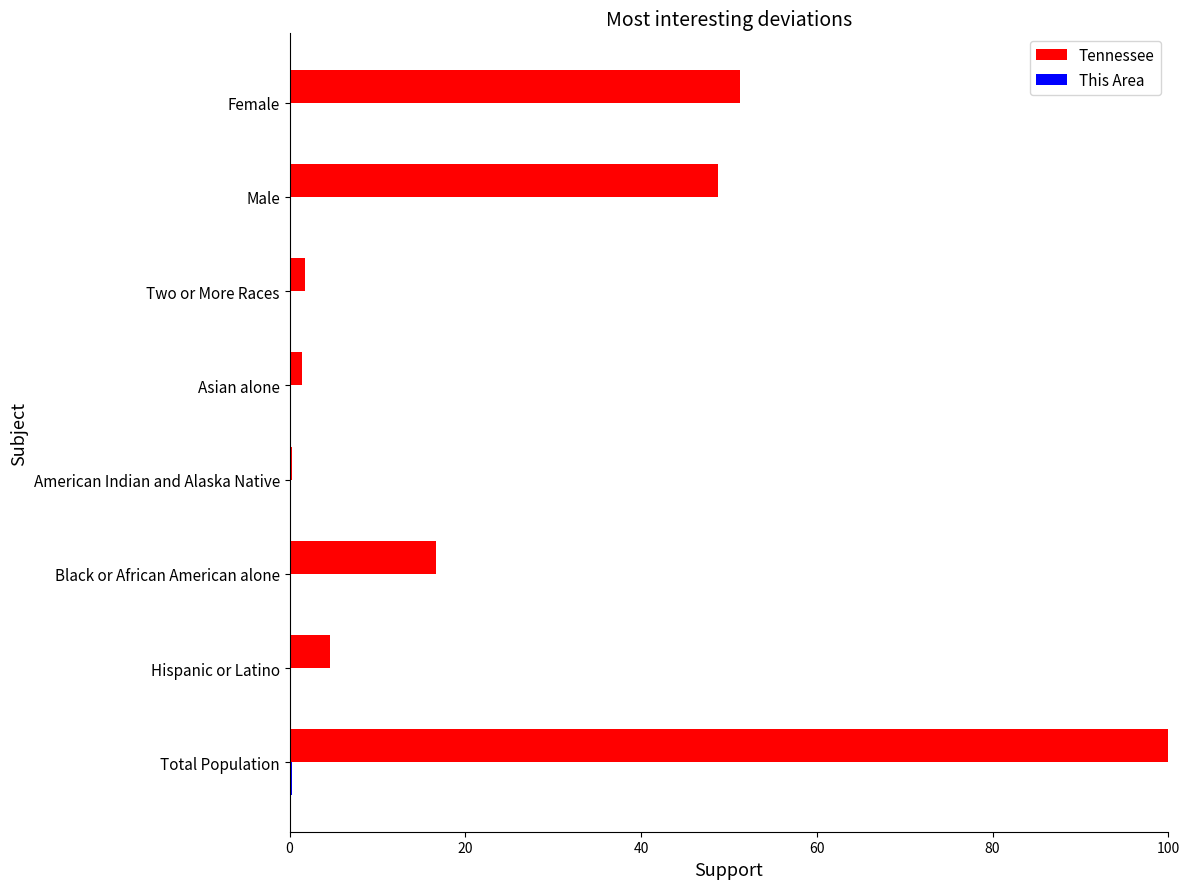

Which series has the largest total across all categories?

Tennessee